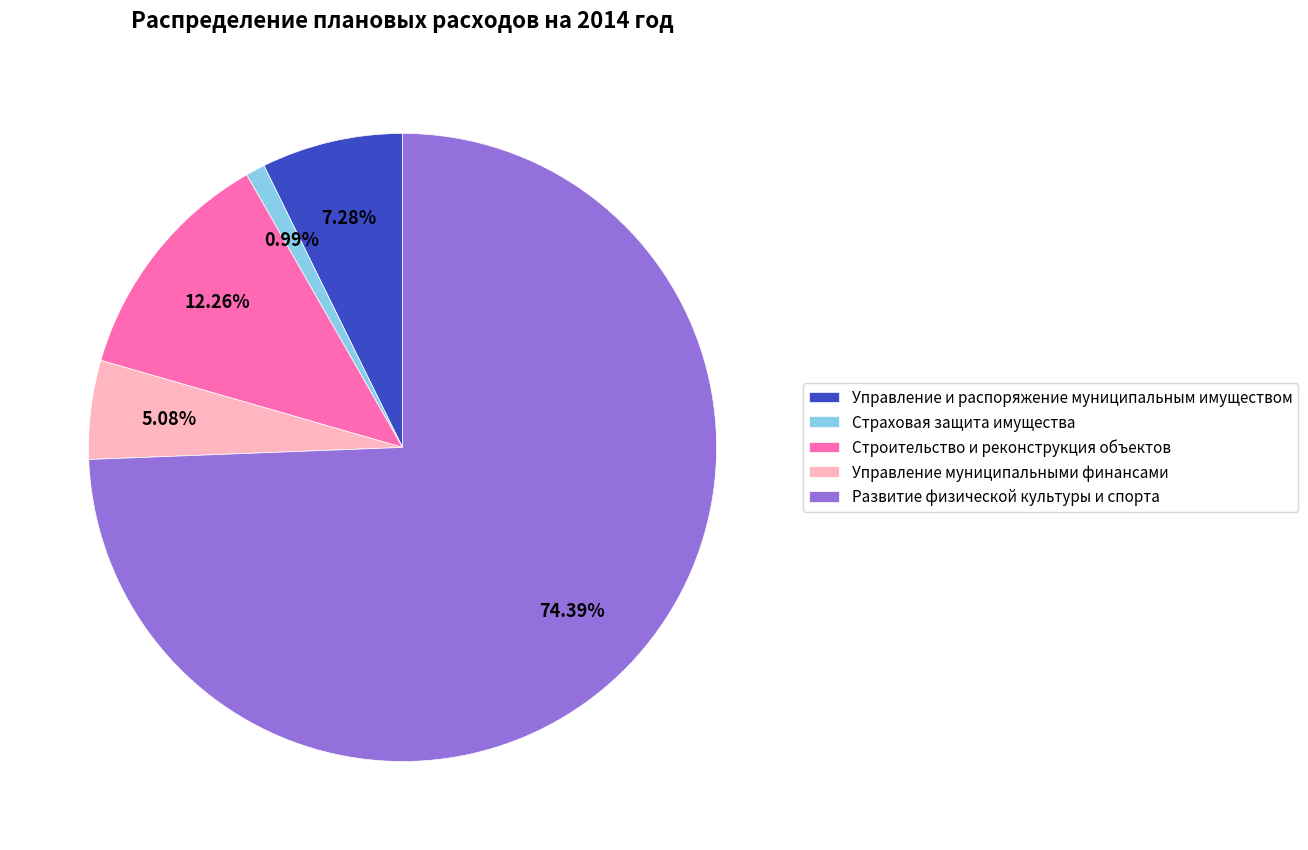

True or false: Строительство и реконструкция объектов accounts for 12% of the total.

True